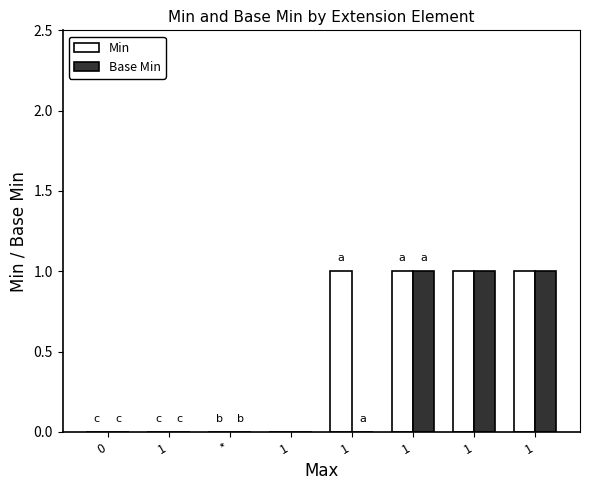

The Min series shows 1 at 1. True or false?

True